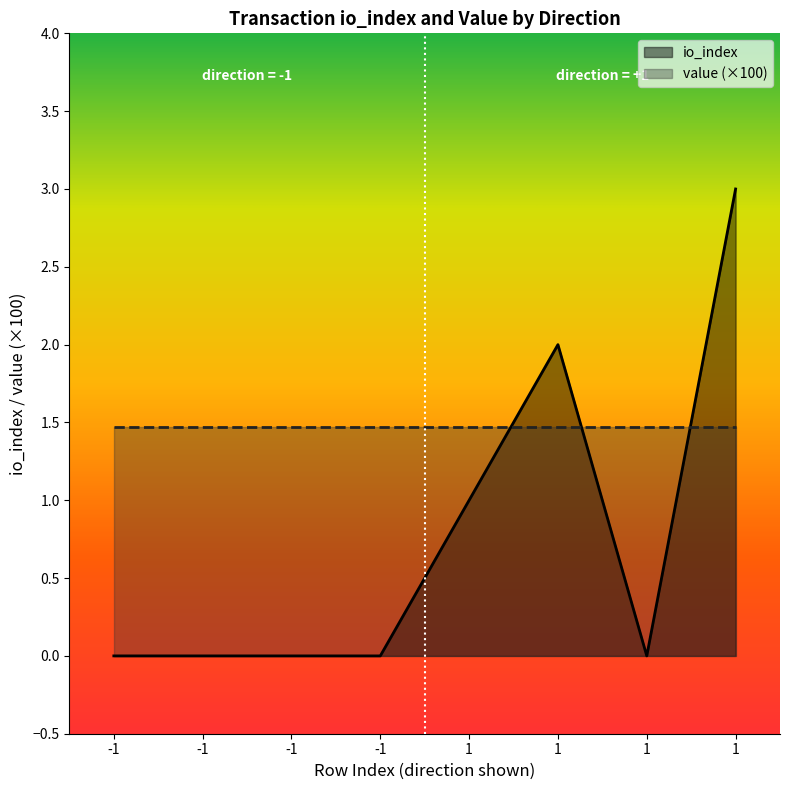

Which has a higher value, -1 or -1?

-1